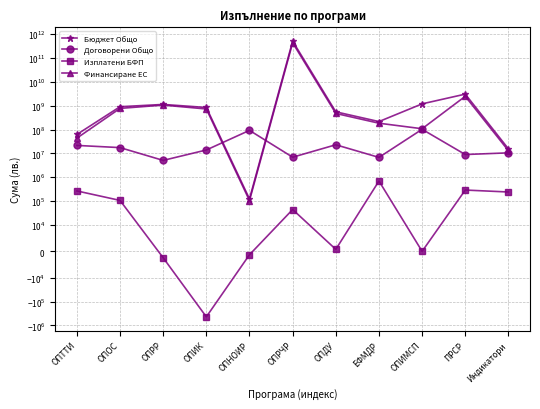

Between ОПДУ and ОПИМСП, which is larger?

ОПИМСП